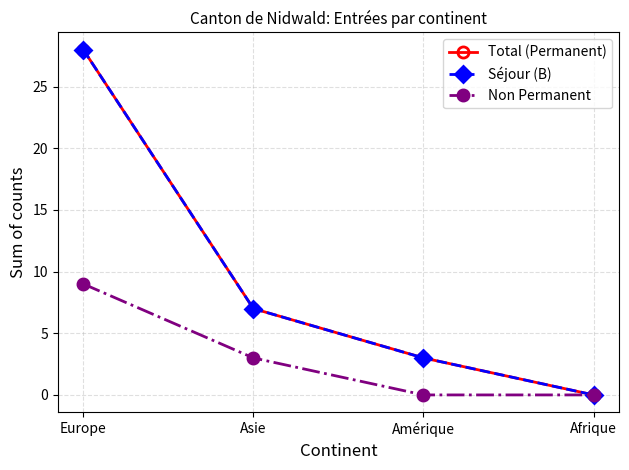

At which category does the chart reach its minimum across all series?

Afrique